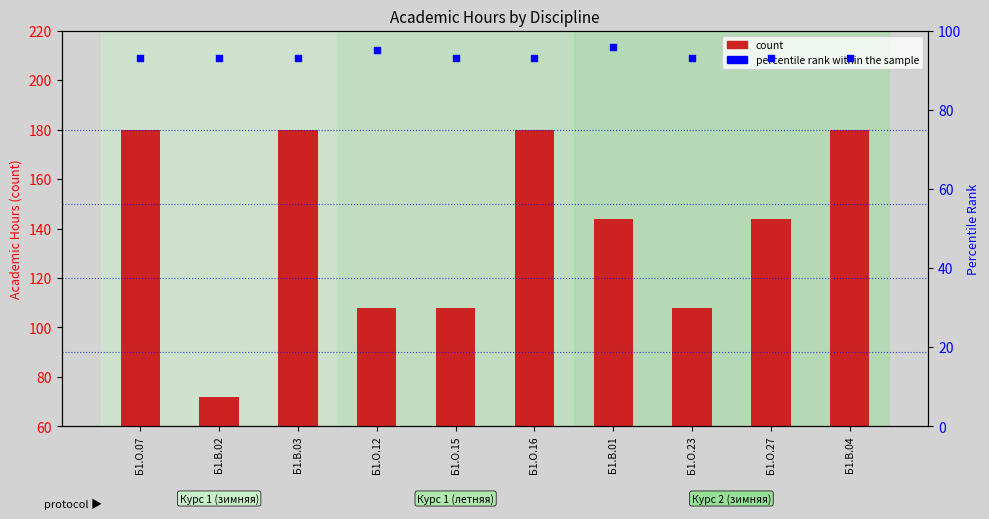

Which series contains the lowest Y value?

count